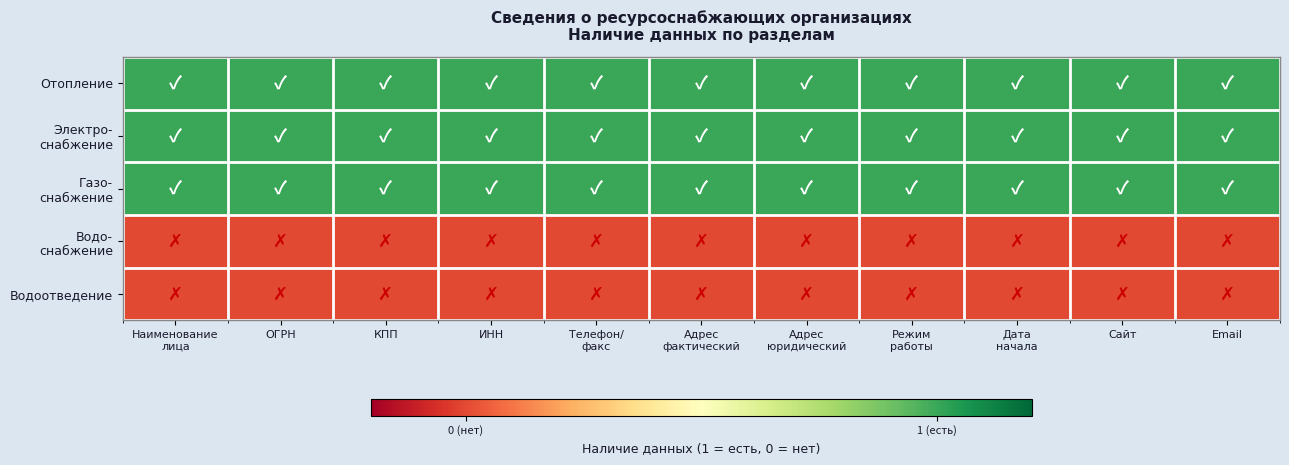

What is the maximum value shown in the chart?

1